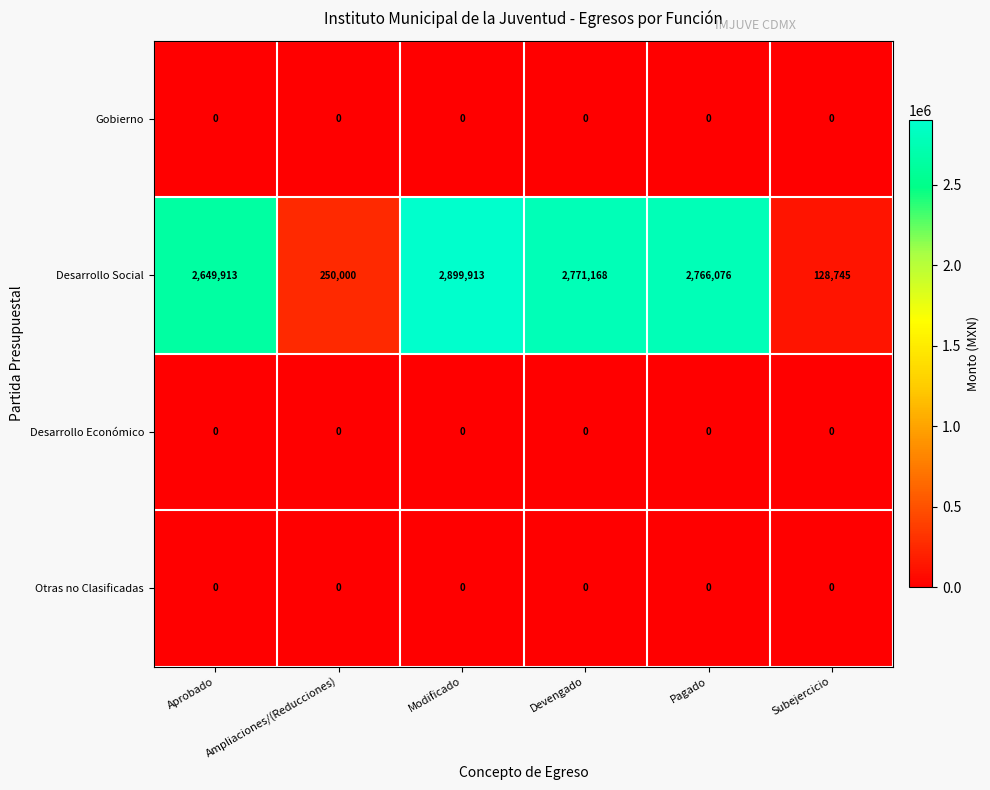

Which series has the largest total across all categories?

Desarrollo Social